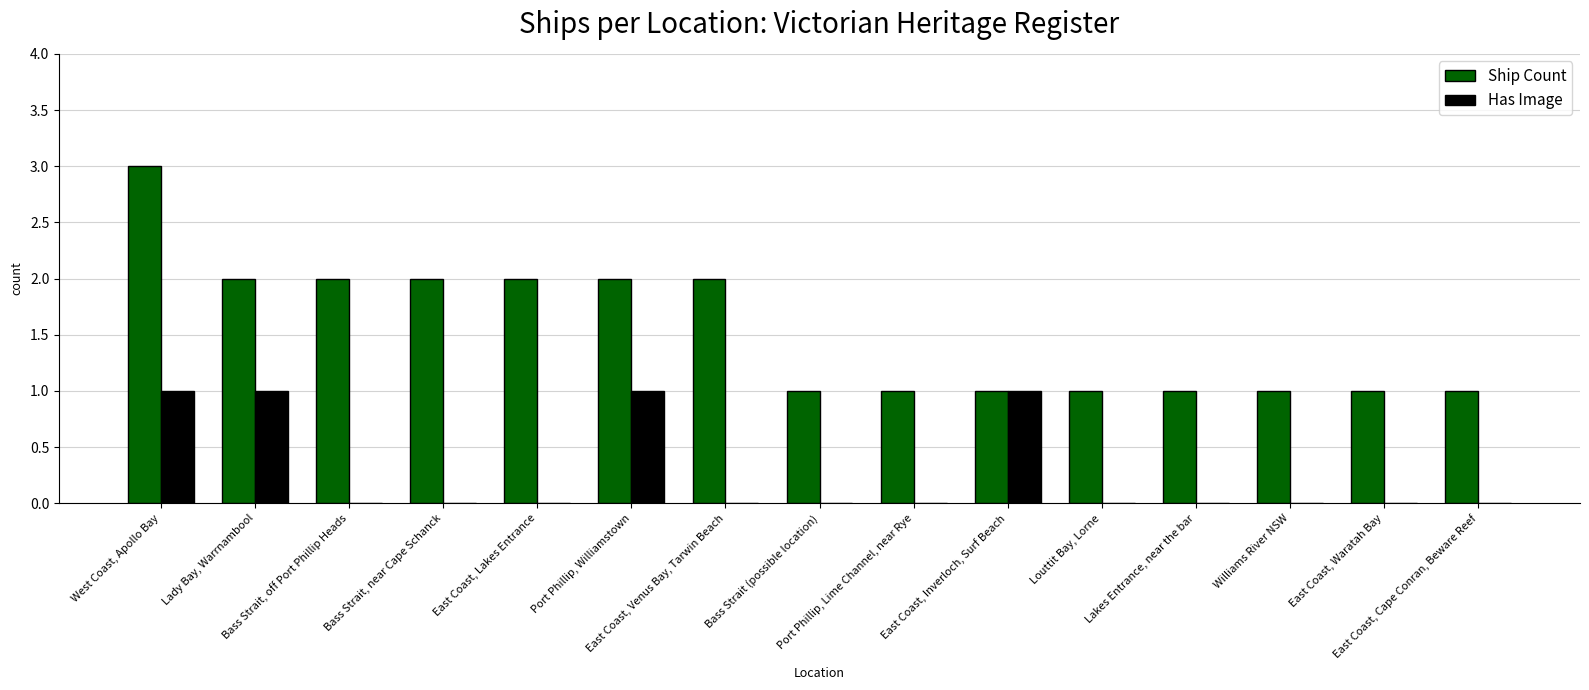

Reading left to right, transcribe all the data shown in this chart.

Ship Count: West Coast, Apollo Bay=3	Lady Bay, Warrnambool=2	Bass Strait, off Port Phillip Heads=2	Bass Strait, near Cape Schanck=2	East Coast, Lakes Entrance=2	Port Phillip, Williamstown=2	East Coast, Venus Bay, Tarwin Beach=2	Bass Strait (possible location)=1	Port Phillip, Lime Channel, near Rye=1	East Coast, Inverloch, Surf Beach=1	Louttit Bay, Lorne=1	Lakes Entrance, near the bar=1	Williams River NSW=1	East Coast, Waratah Bay=1	East Coast, Cape Conran, Beware Reef=1
Has Image: West Coast, Apollo Bay=1	Lady Bay, Warrnambool=1	Bass Strait, off Port Phillip Heads=0	Bass Strait, near Cape Schanck=0	East Coast, Lakes Entrance=0	Port Phillip, Williamstown=1	East Coast, Venus Bay, Tarwin Beach=0	Bass Strait (possible location)=0	Port Phillip, Lime Channel, near Rye=0	East Coast, Inverloch, Surf Beach=1	Louttit Bay, Lorne=0	Lakes Entrance, near the bar=0	Williams River NSW=0	East Coast, Waratah Bay=0	East Coast, Cape Conran, Beware Reef=0